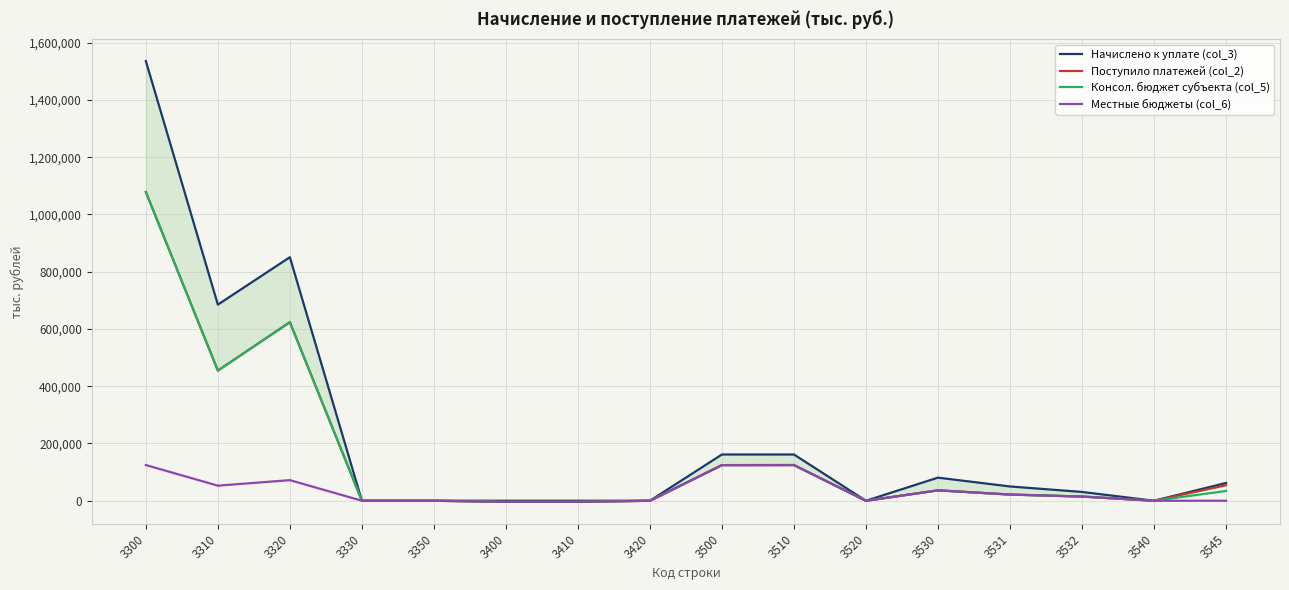

Reading right to left, list all the values displayed in this chart.

Начислено к уплате (col_3): 3545=62060	3540=0	3532=30759	3531=49921	3530=80680	3520=0	3510=161543	3500=161543	3420=-5	3410=79	3400=74	3350=0	3330=0	3320=850611	3310=685006	3300=1535617
Поступило платежей (col_2): 3545=54143	3540=-8	3532=14693	3531=21647	3530=36340	3520=-243	3510=124682	3500=124439	3420=-73	3410=-3741	3400=-3814	3350=-39	3330=0	3320=623684	3310=454668	3300=1078313
Консол. бюджет субъекта (col_5): 3545=34110	3540=-8	3532=14693	3531=21647	3530=36340	3520=-218	3510=124682	3500=124464	3420=-65	3410=-3741	3400=-3806	3350=-39	3330=0	3320=623688	3310=454682	3300=1078331
Местные бюджеты (col_6): 3545=0	3540=0	3532=14693	3531=21647	3530=36340	3520=-145	3510=124682	3500=124537	3420=-65	3410=-3741	3400=-3806	3350=-1	3330=0	3320=71956	3310=52673	3300=124628